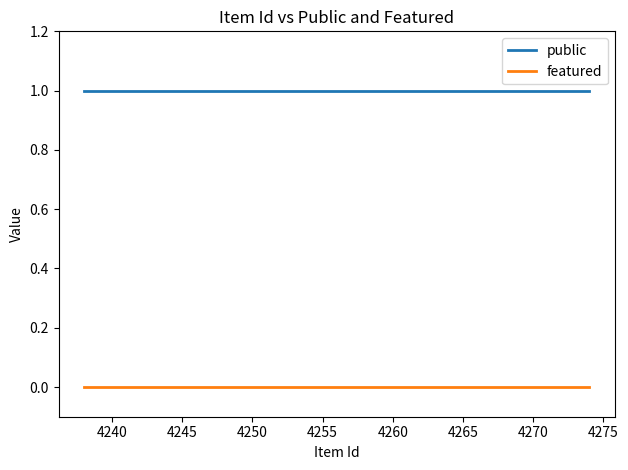

Count the number of categories in the chart.

12